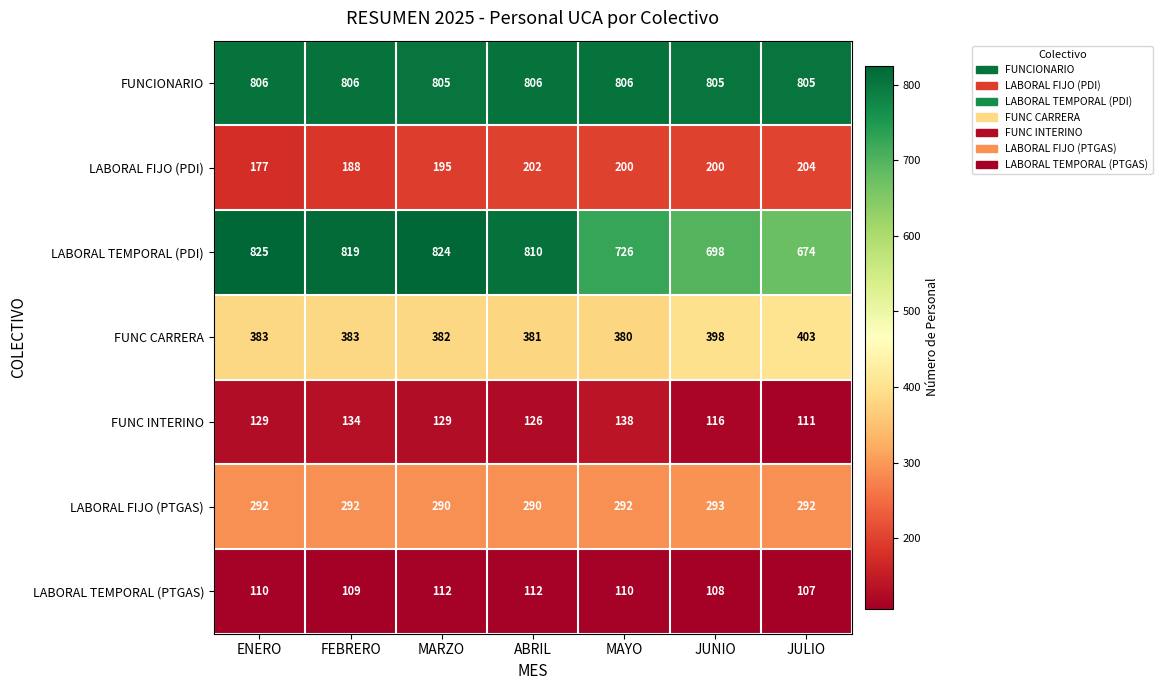

Rank the series by their maximum value, from lowest to highest.

LABORAL TEMPORAL (PTGAS), FUNC INTERINO, LABORAL FIJO (PDI), LABORAL FIJO (PTGAS), FUNC CARRERA, FUNCIONARIO, LABORAL TEMPORAL (PDI)